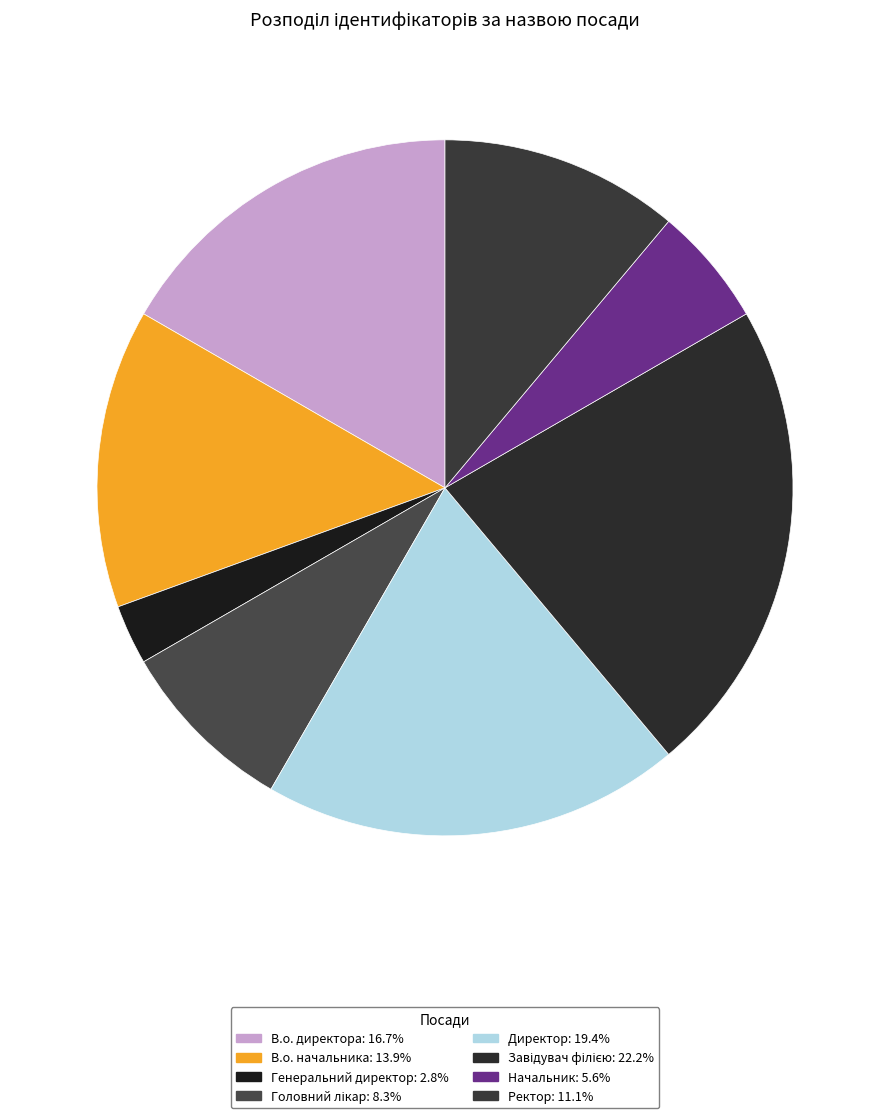

Rank the categories by value from highest to lowest.

Завідувач філією, Директор, В.о. директора, В.о. начальника, Ректор, Головний лікар, Начальник, Генеральний директор